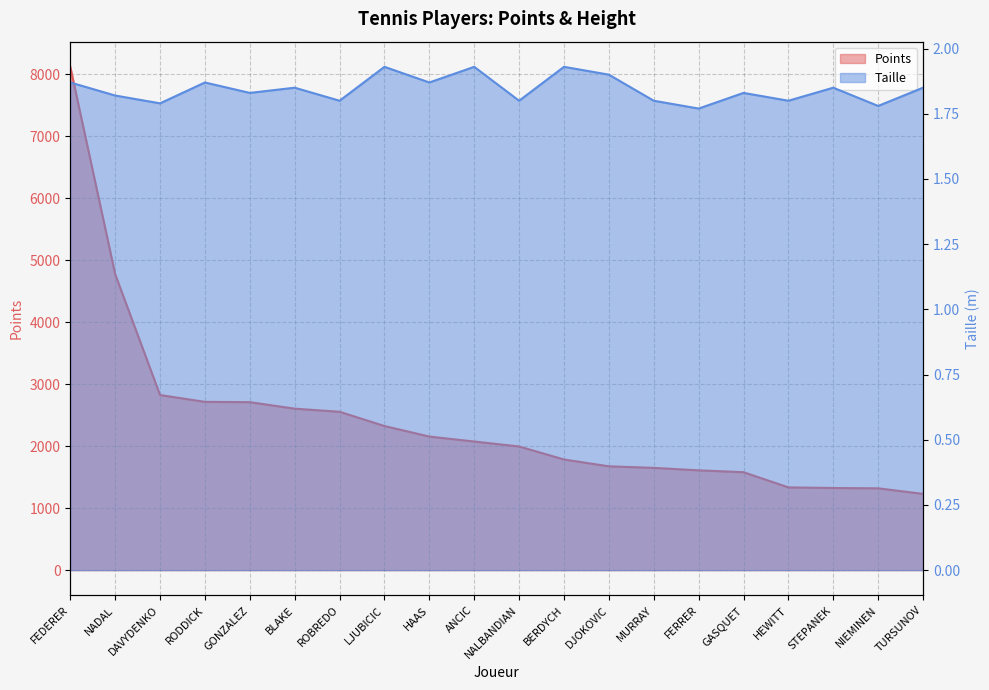

At how many categories does at least one series exceed 7512?

1